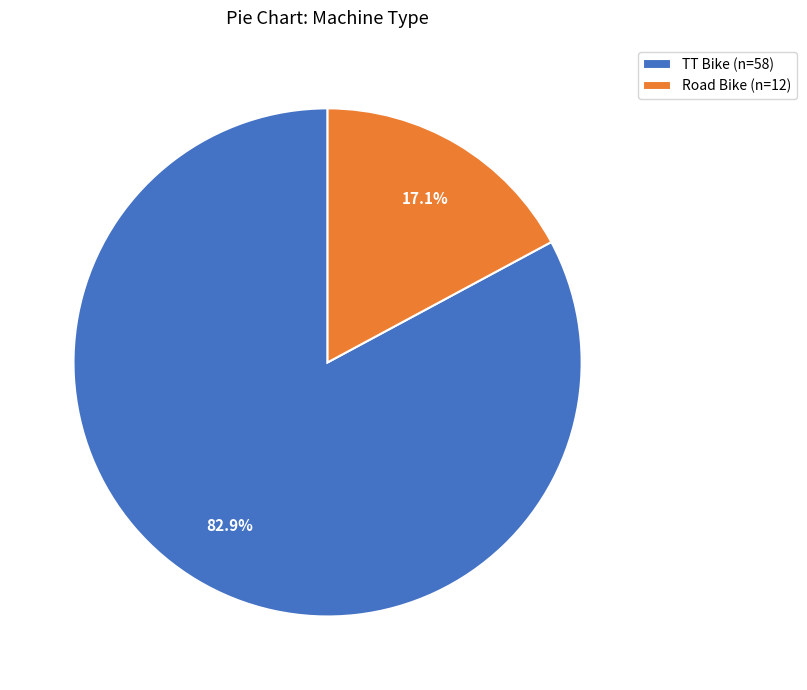

How many slices are in this pie chart?

2